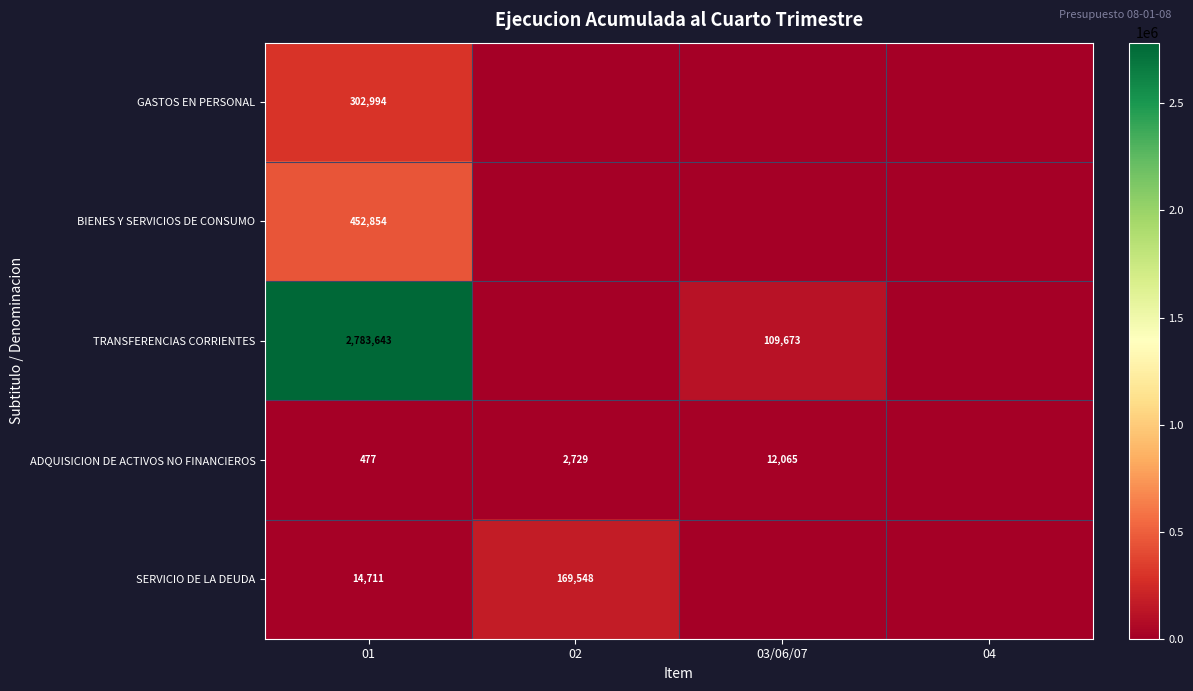

What is the total value across all series at 02?

172277